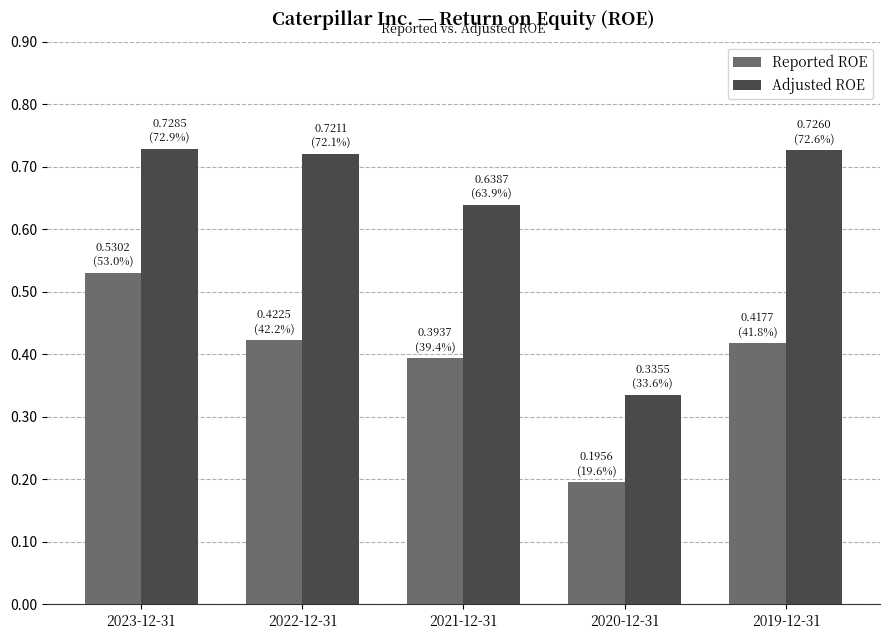

Where is Reported ROE nearest to the value 0?

2020-12-31